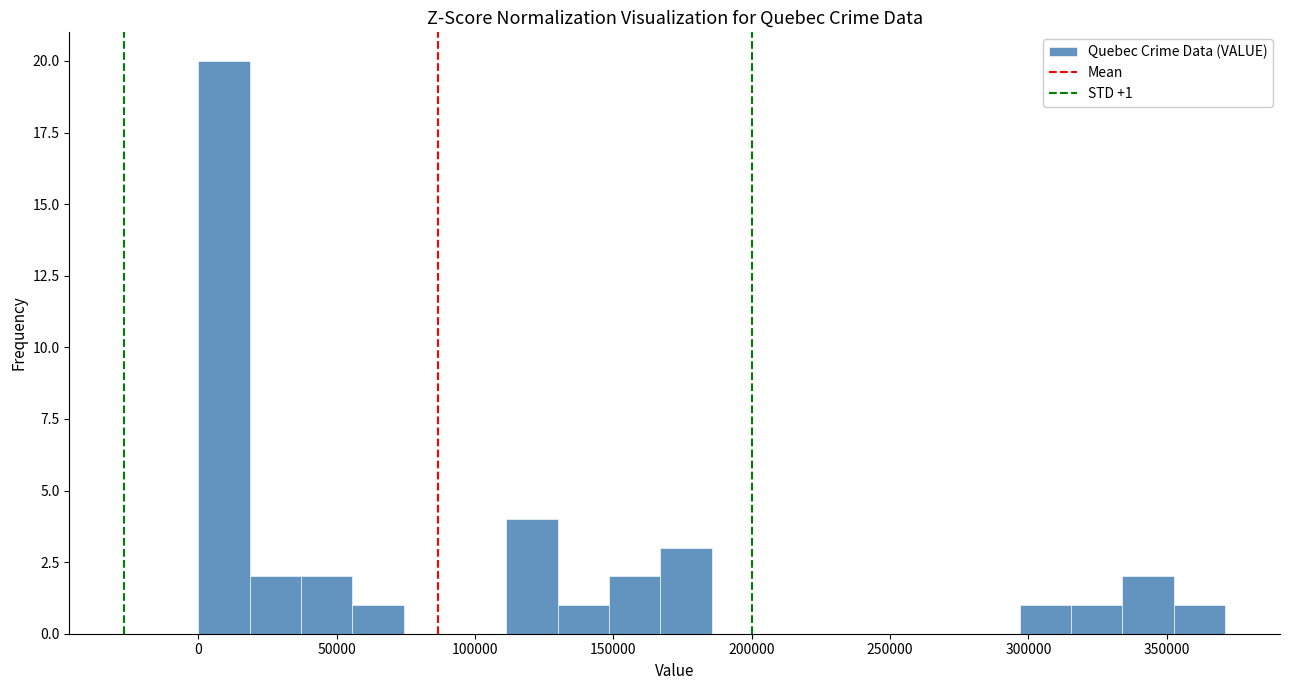

Read against the x-axis, roughly where is the centre of the tallest bar?

10000